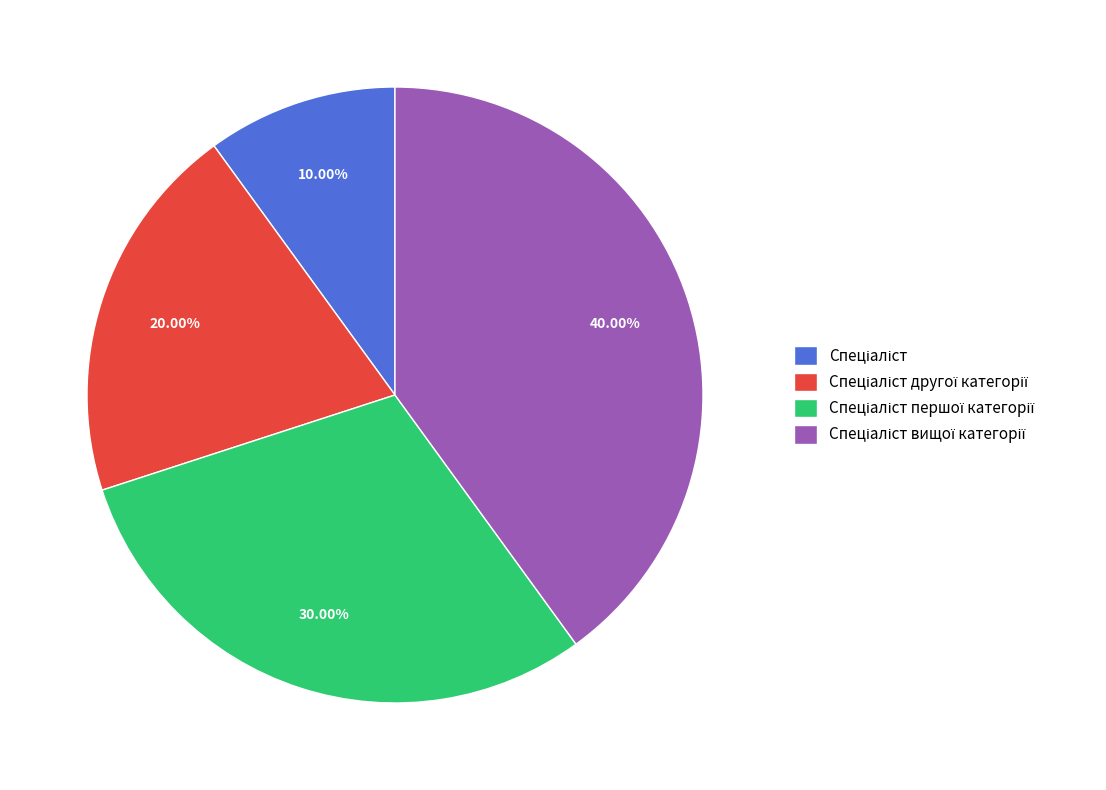

Is there any slice that represents more than half of the pie?

No